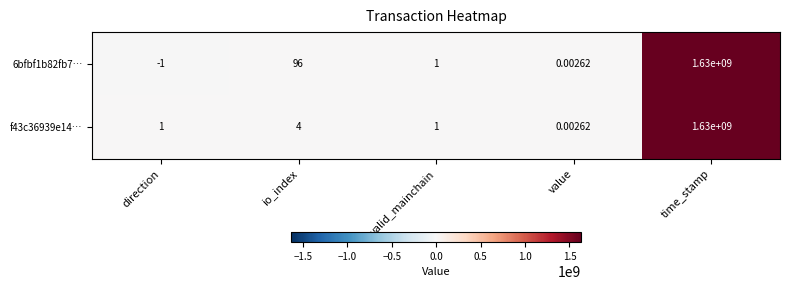

Which category has the lowest value across all series?

direction